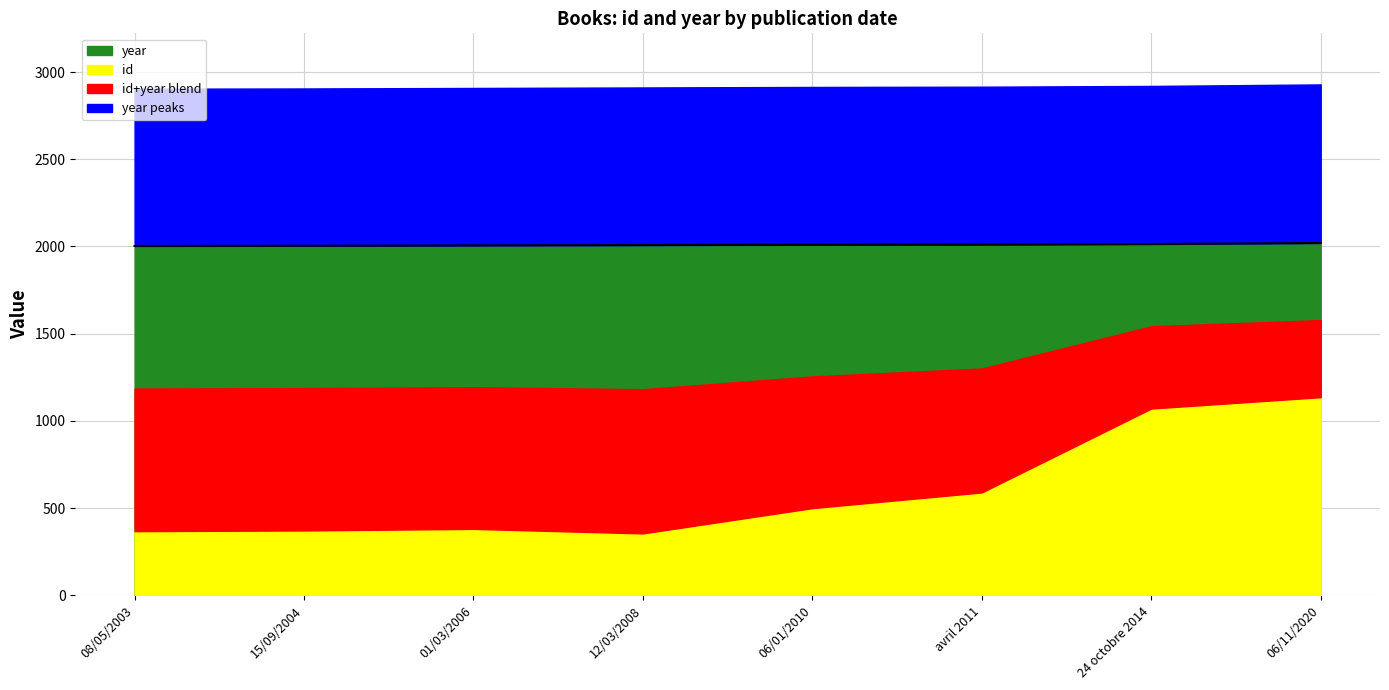

True or false: the data has more than 1 interior local peaks.

False